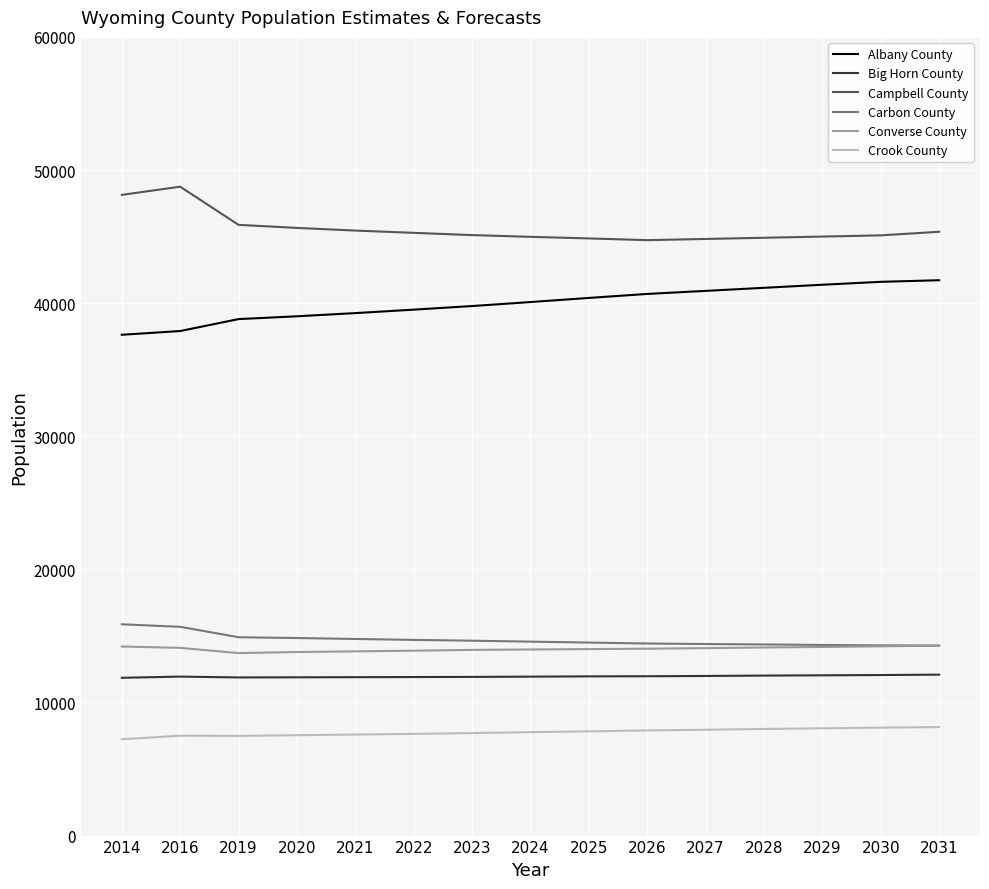

What is the spread (max minus min) of values at 2030?

36980